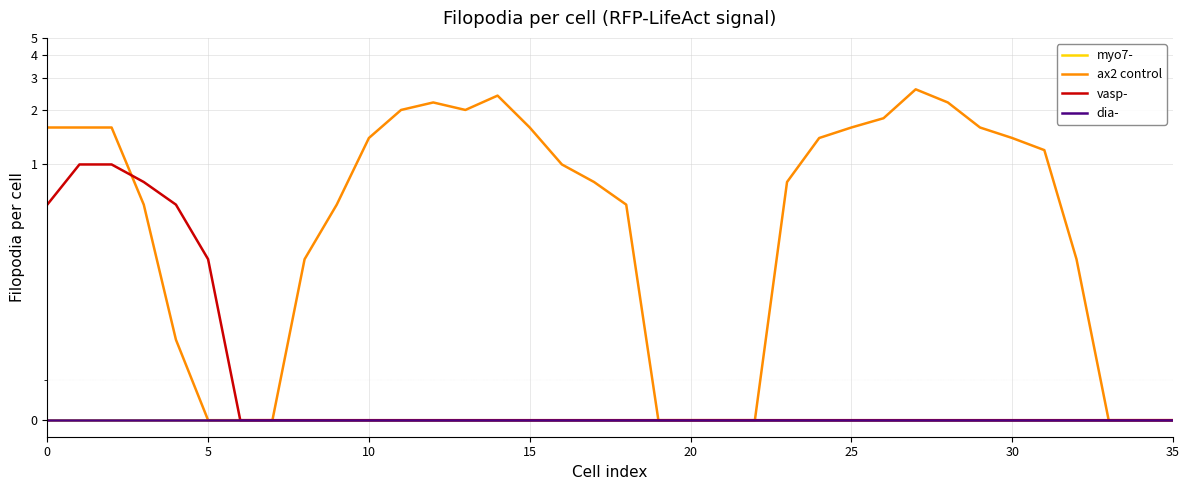

Which series has the largest range (max minus min)?

ax2 control